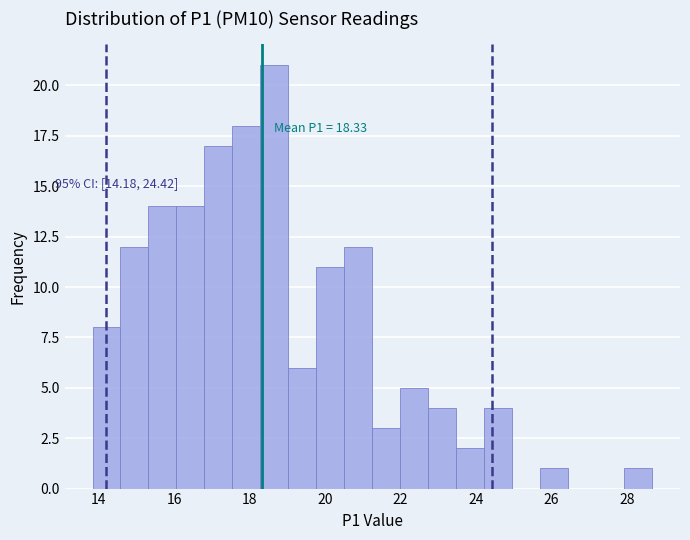

Read against the x-axis, roughly where is the centre of the tallest bar?

18.6